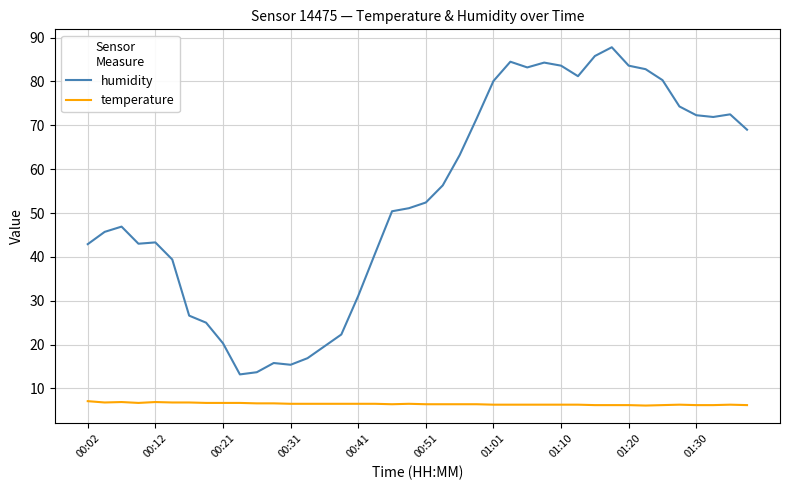

What is the maximum value shown in the chart?

87.8